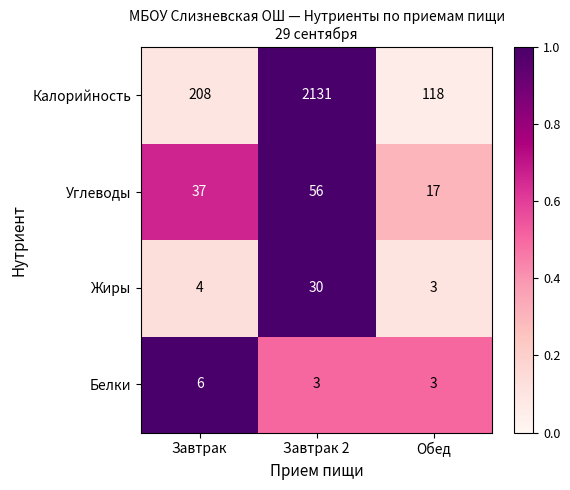

What is the difference between the maximum and minimum values in the Калорийность series?

2013